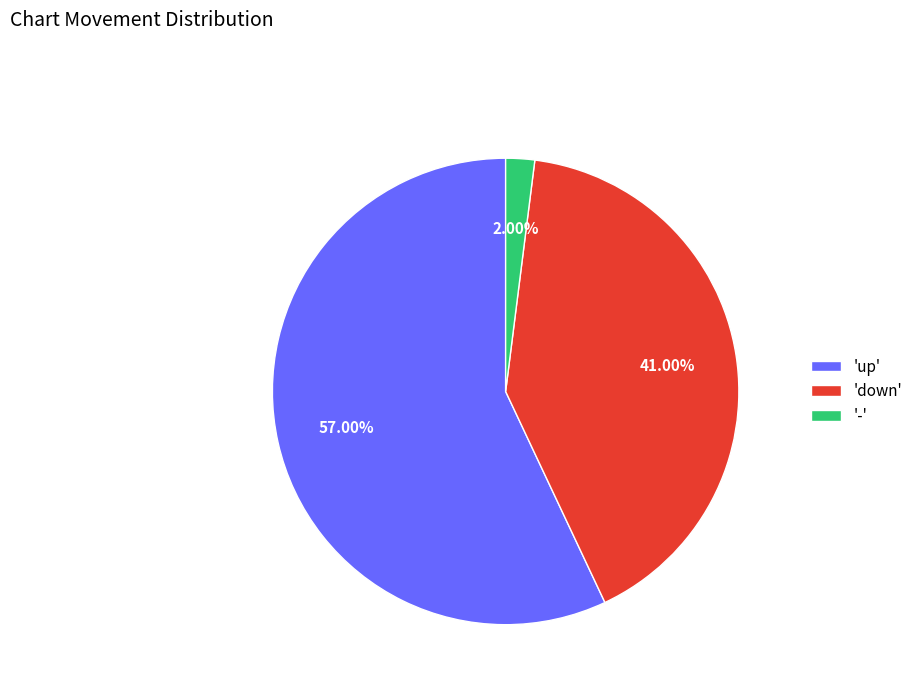

Which category has the smallest portion of the pie?

'-'